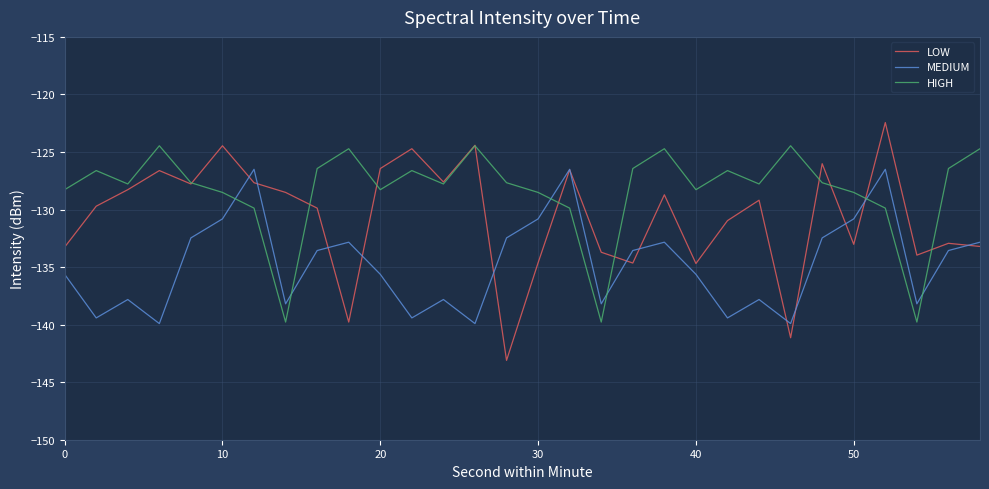

Rank the series by their maximum value, from highest to lowest.

LOW, HIGH, MEDIUM